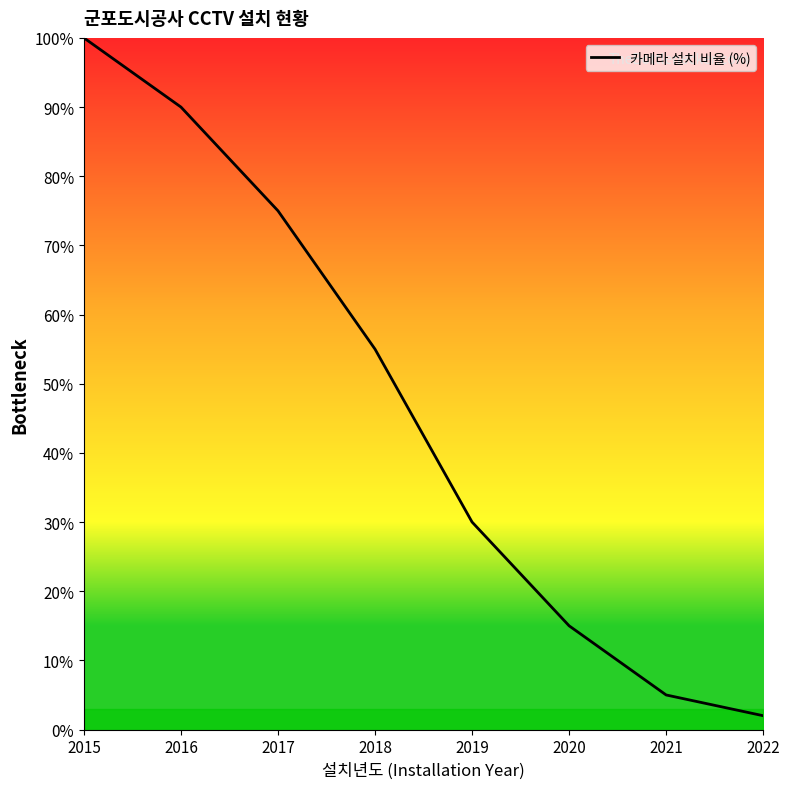

Rank the categories by value from highest to lowest.

2015, 2016, 2017, 2018, 2019, 2020, 2021, 2022